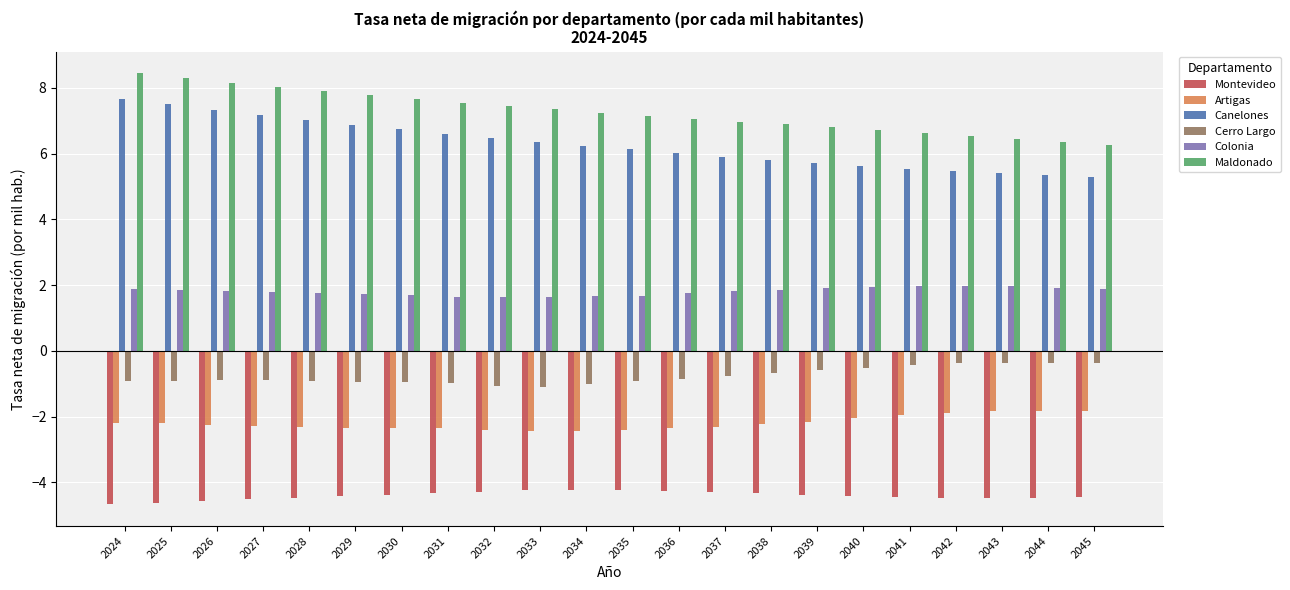

What is the value of the Maldonado bar at the 12th from the left?

7.1